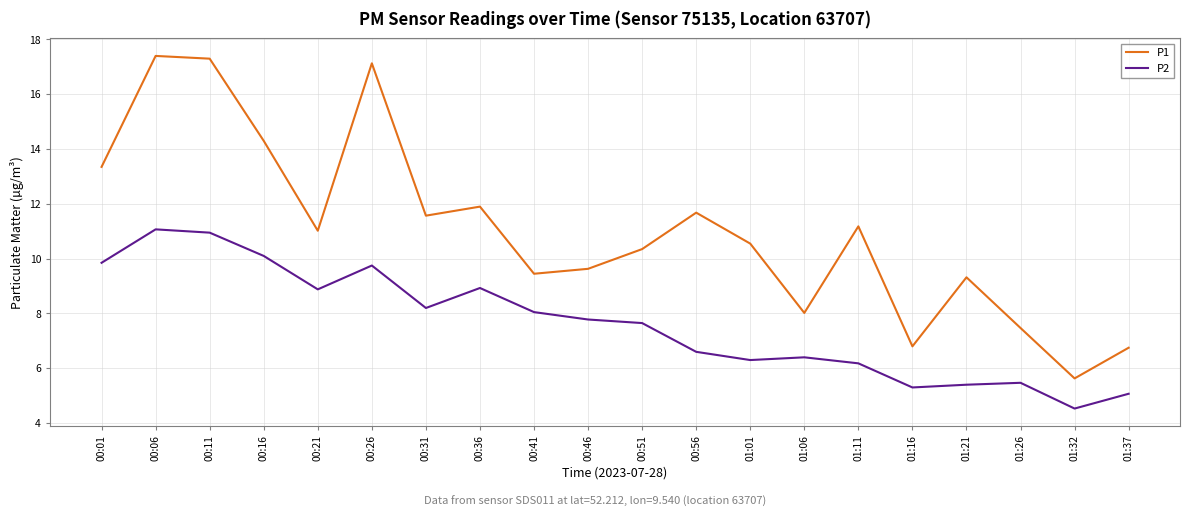

List the series in order of their overall mean, highest first.

P1, P2